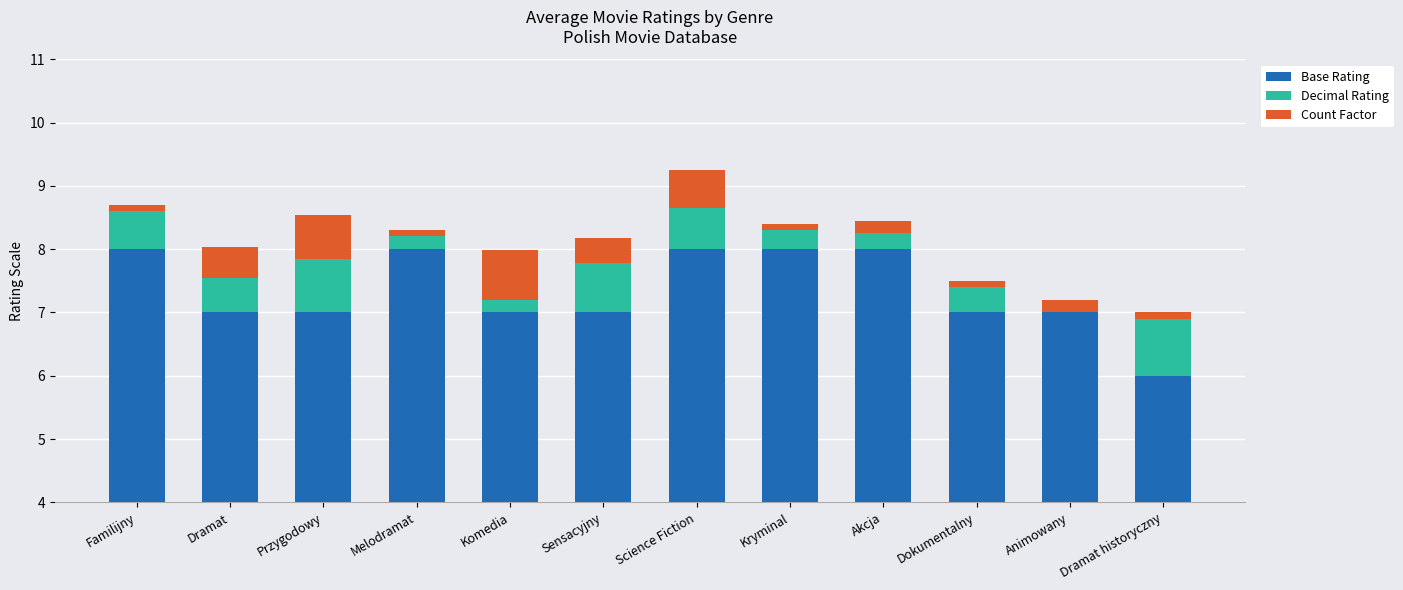

List the series in order of their peak value, highest first.

Base Rating, Decimal Rating, Count Factor